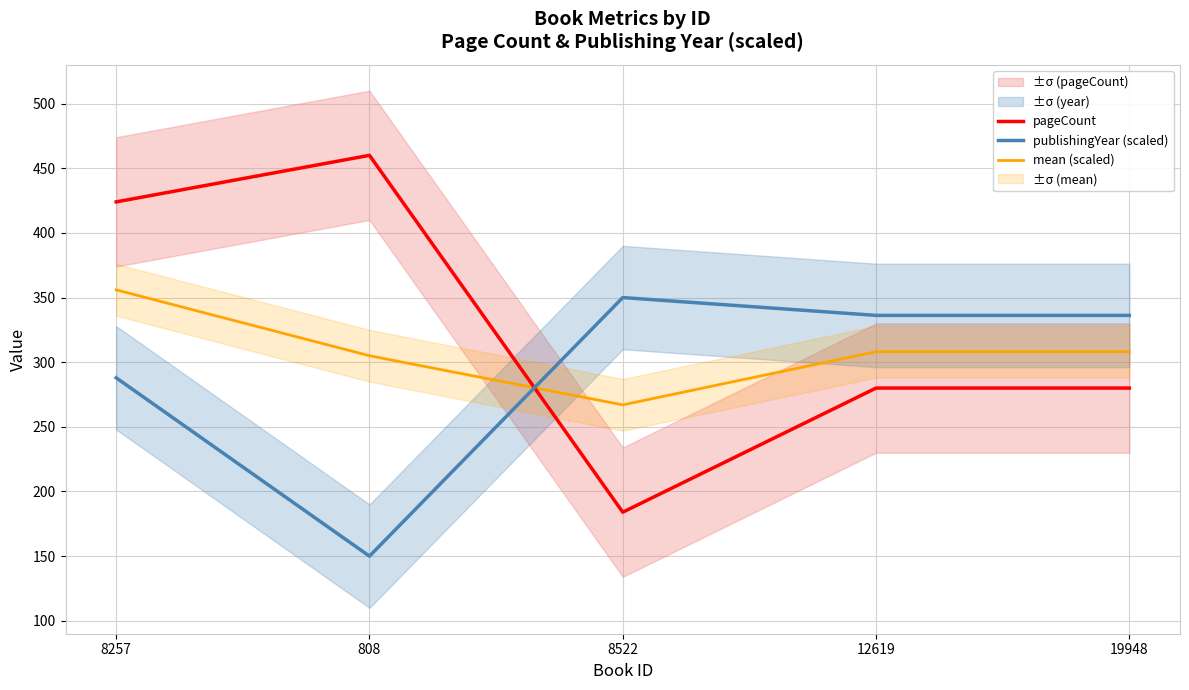

True or false: pageCount and publishingYear (scaled) cross at least once.

True